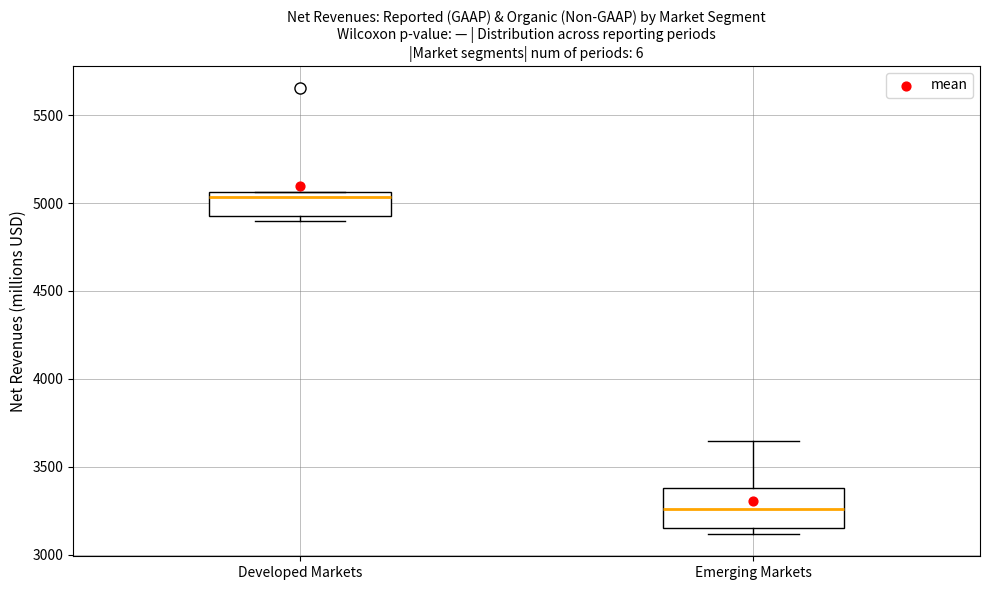

Reading left to right, read every box against the y-axis: the position of its median line, the range the box covers, and the ends of its whiskers. The values are not printed on the chart, so give them approximately, as read against the axis.

Developed Markets: median 5050 (just below the box's upper edge), box 4950 to 5050, whiskers 4900 to 5050
Emerging Markets: median 3250, box 3150 to 3400, whiskers 3100 to 3650